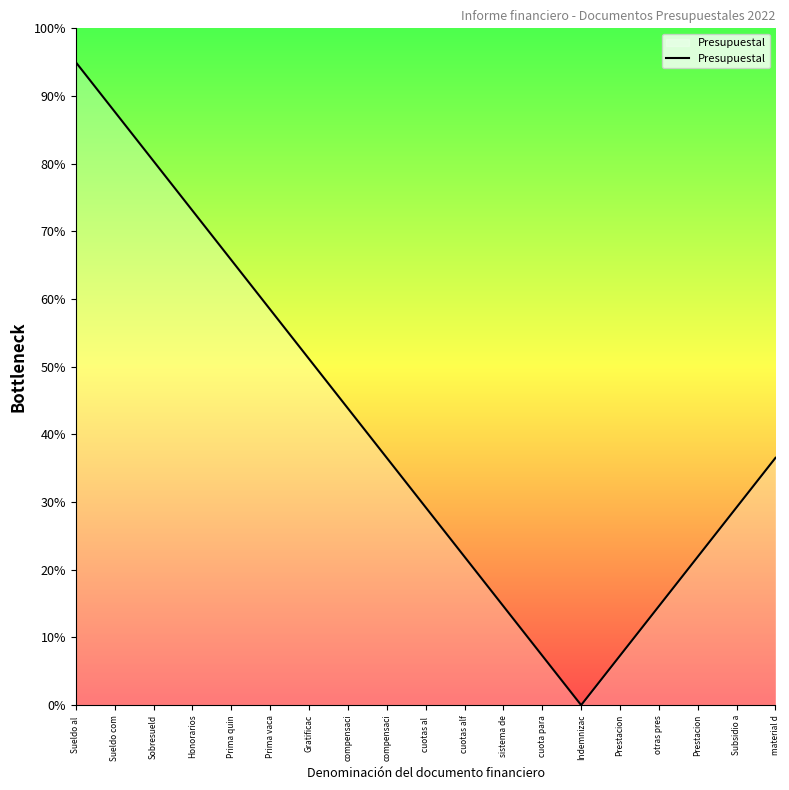

Is this an area chart (filled region under the line)?

Yes